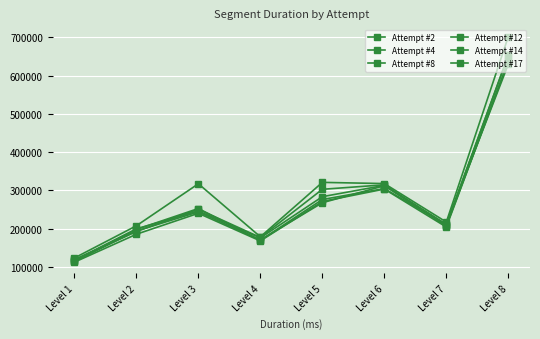

What is the difference between the second highest and minimum values in the Attempt #2 series?

197625